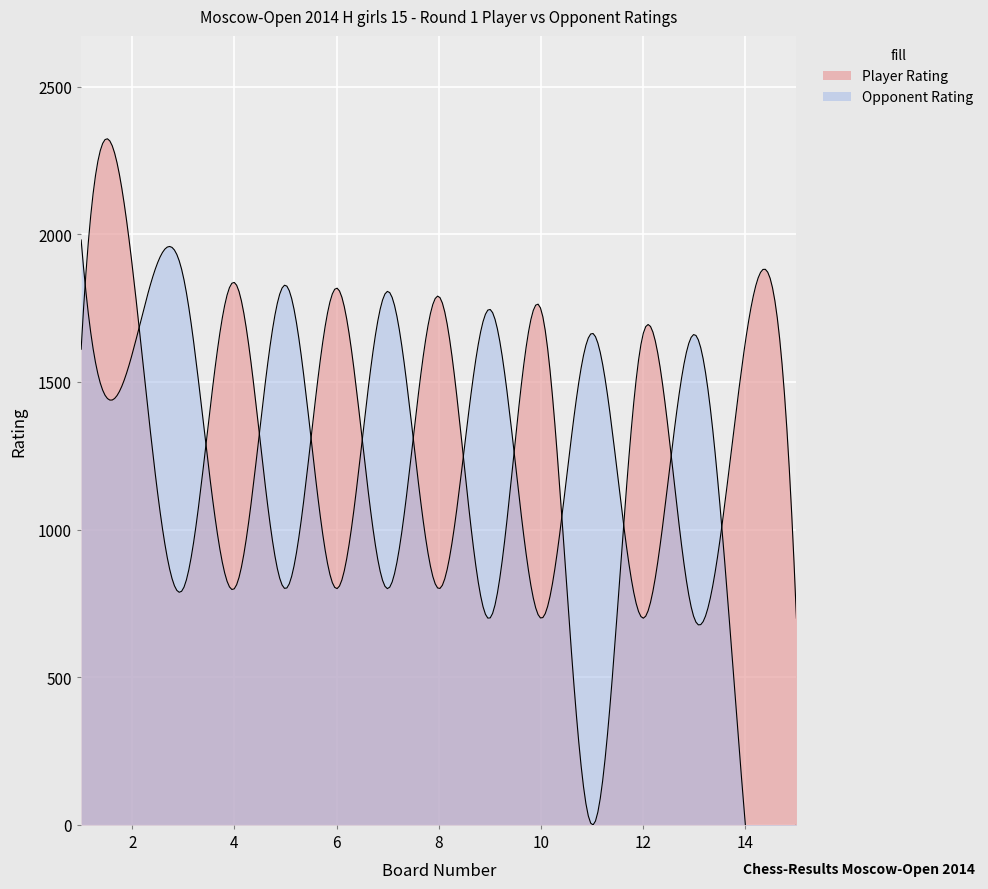

The value at Rajapaksa Miyuni Kavinya is 755. True or false?

False